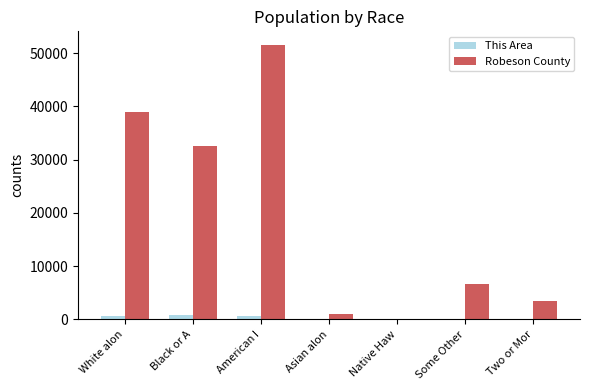

What is the sum of all Robeson County values?

134168